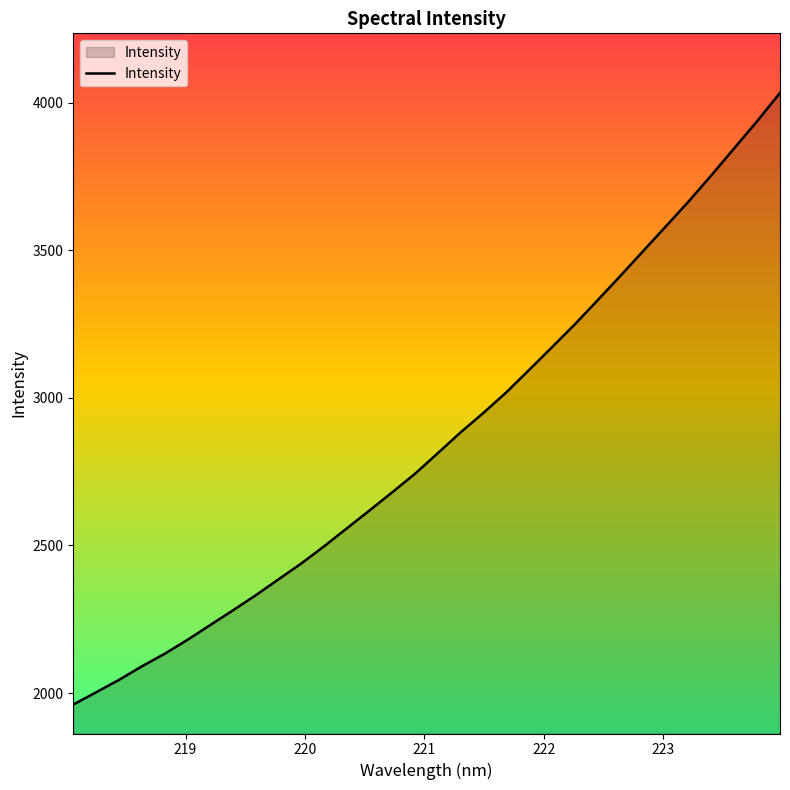

True or false: there are more than 1 points higher than both neighbors.

False